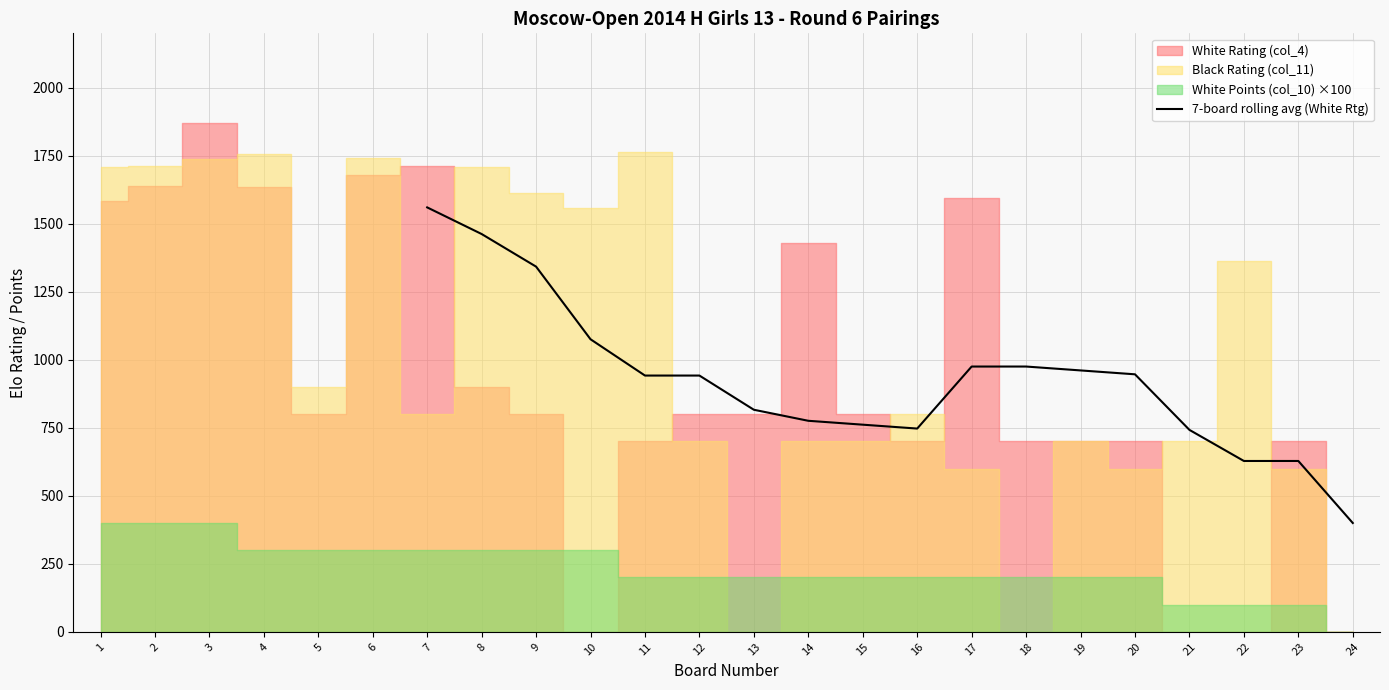

What is the maximum value for 7-board rolling avg (White Rtg)?

1560.1